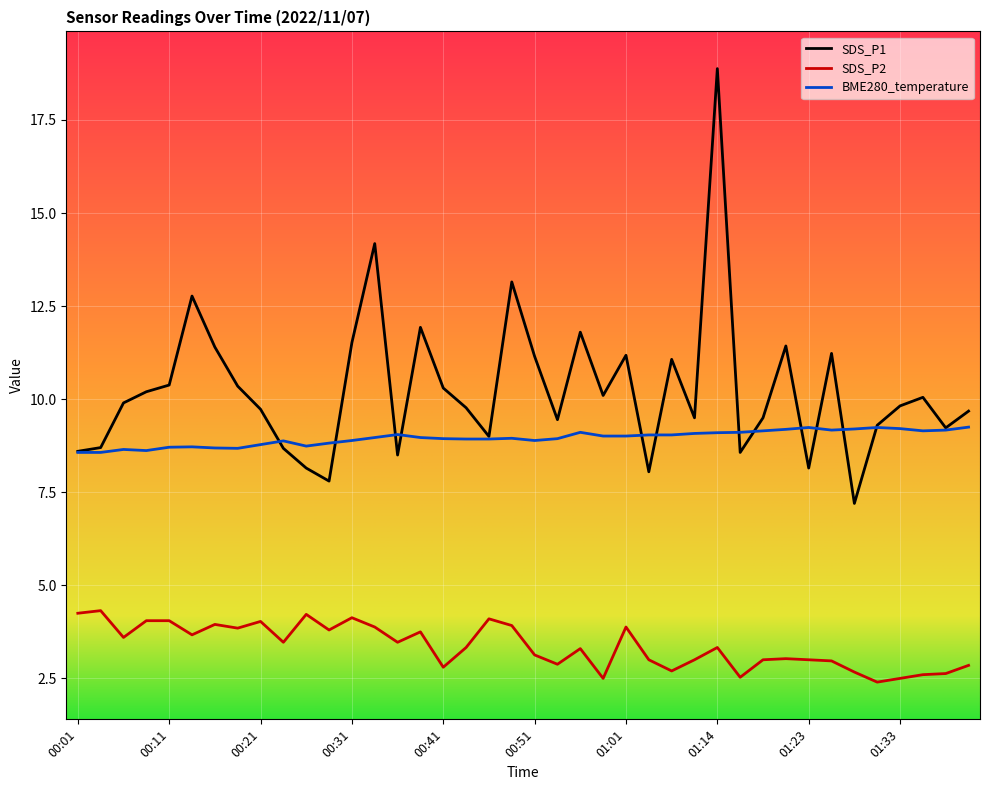

What is the difference between the maximum and minimum values in the SDS_P2 series?

1.9